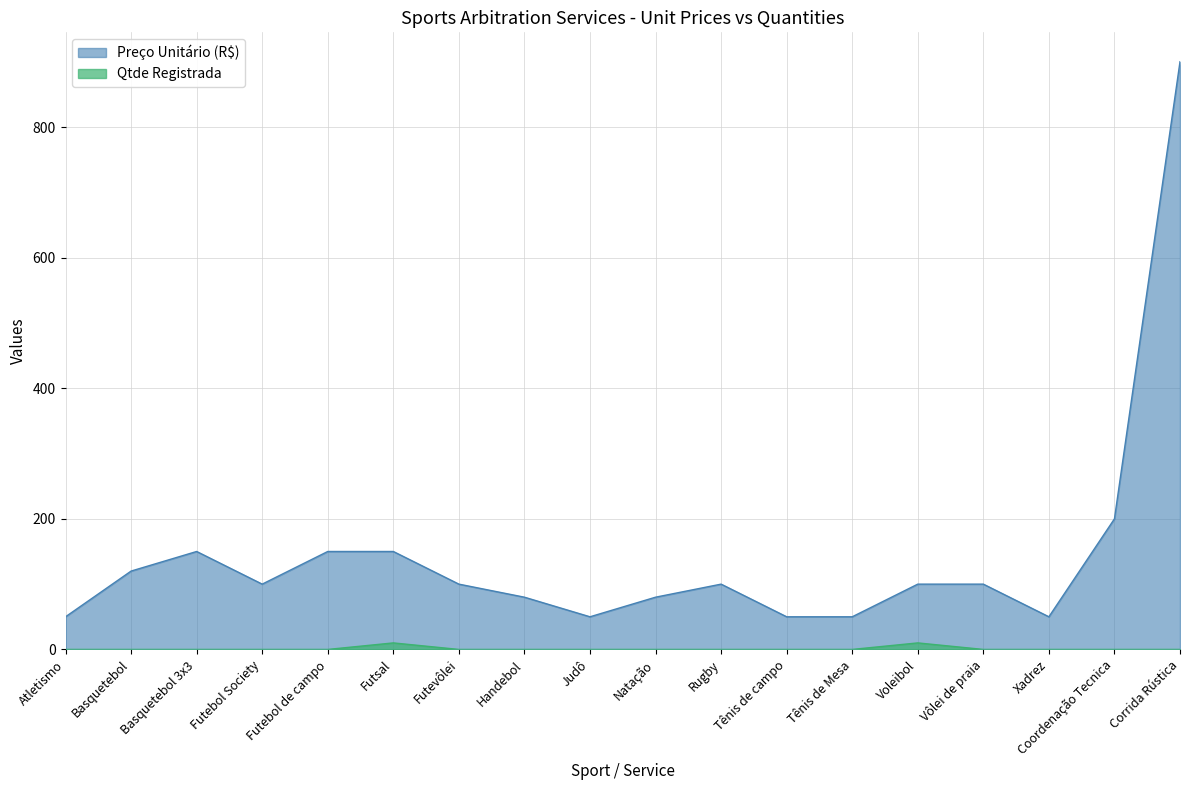

What is the total value across all series at Basquetebol 3x3?

150